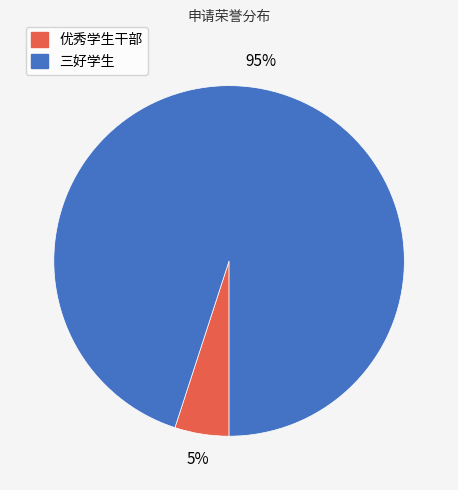

To the nearest percent, what is the difference between the 三好学生 and 优秀学生干部 slice percentages?

90%